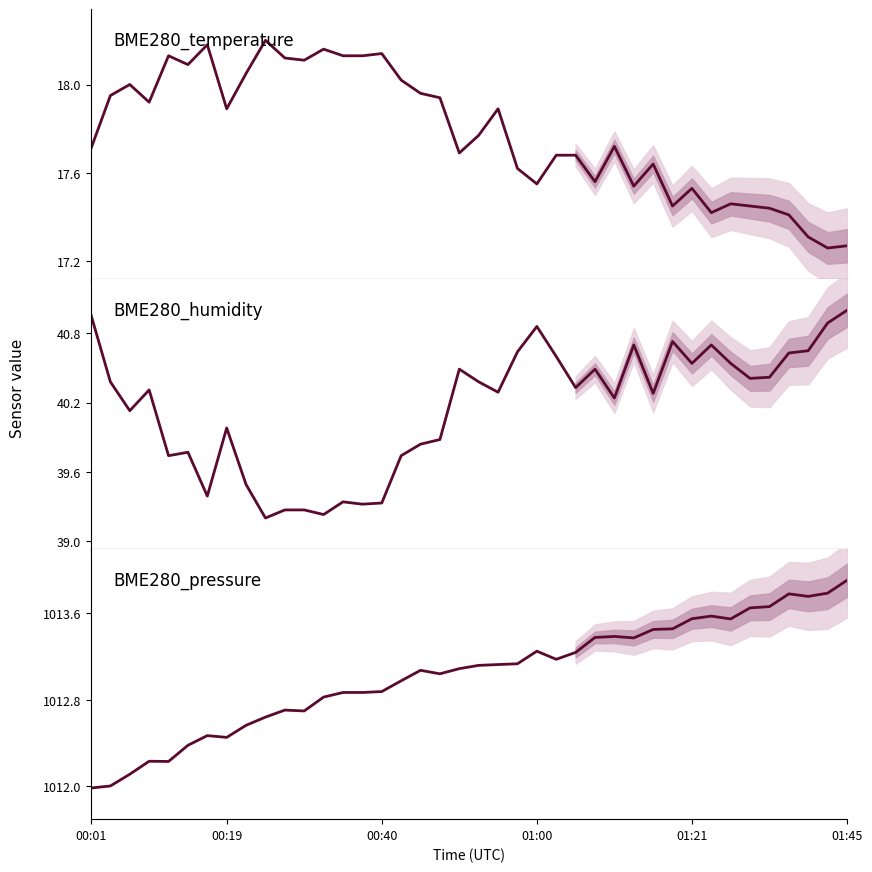

What is the approximate value of BME280_pressure at 30?

1013.5